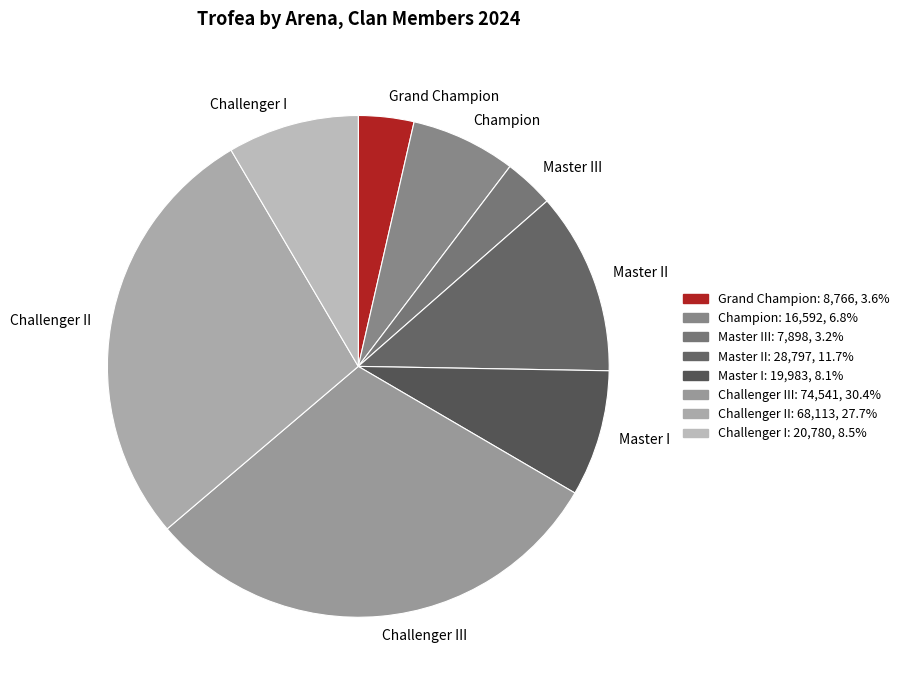

Between Master I and Challenger III, which is larger?

Challenger III